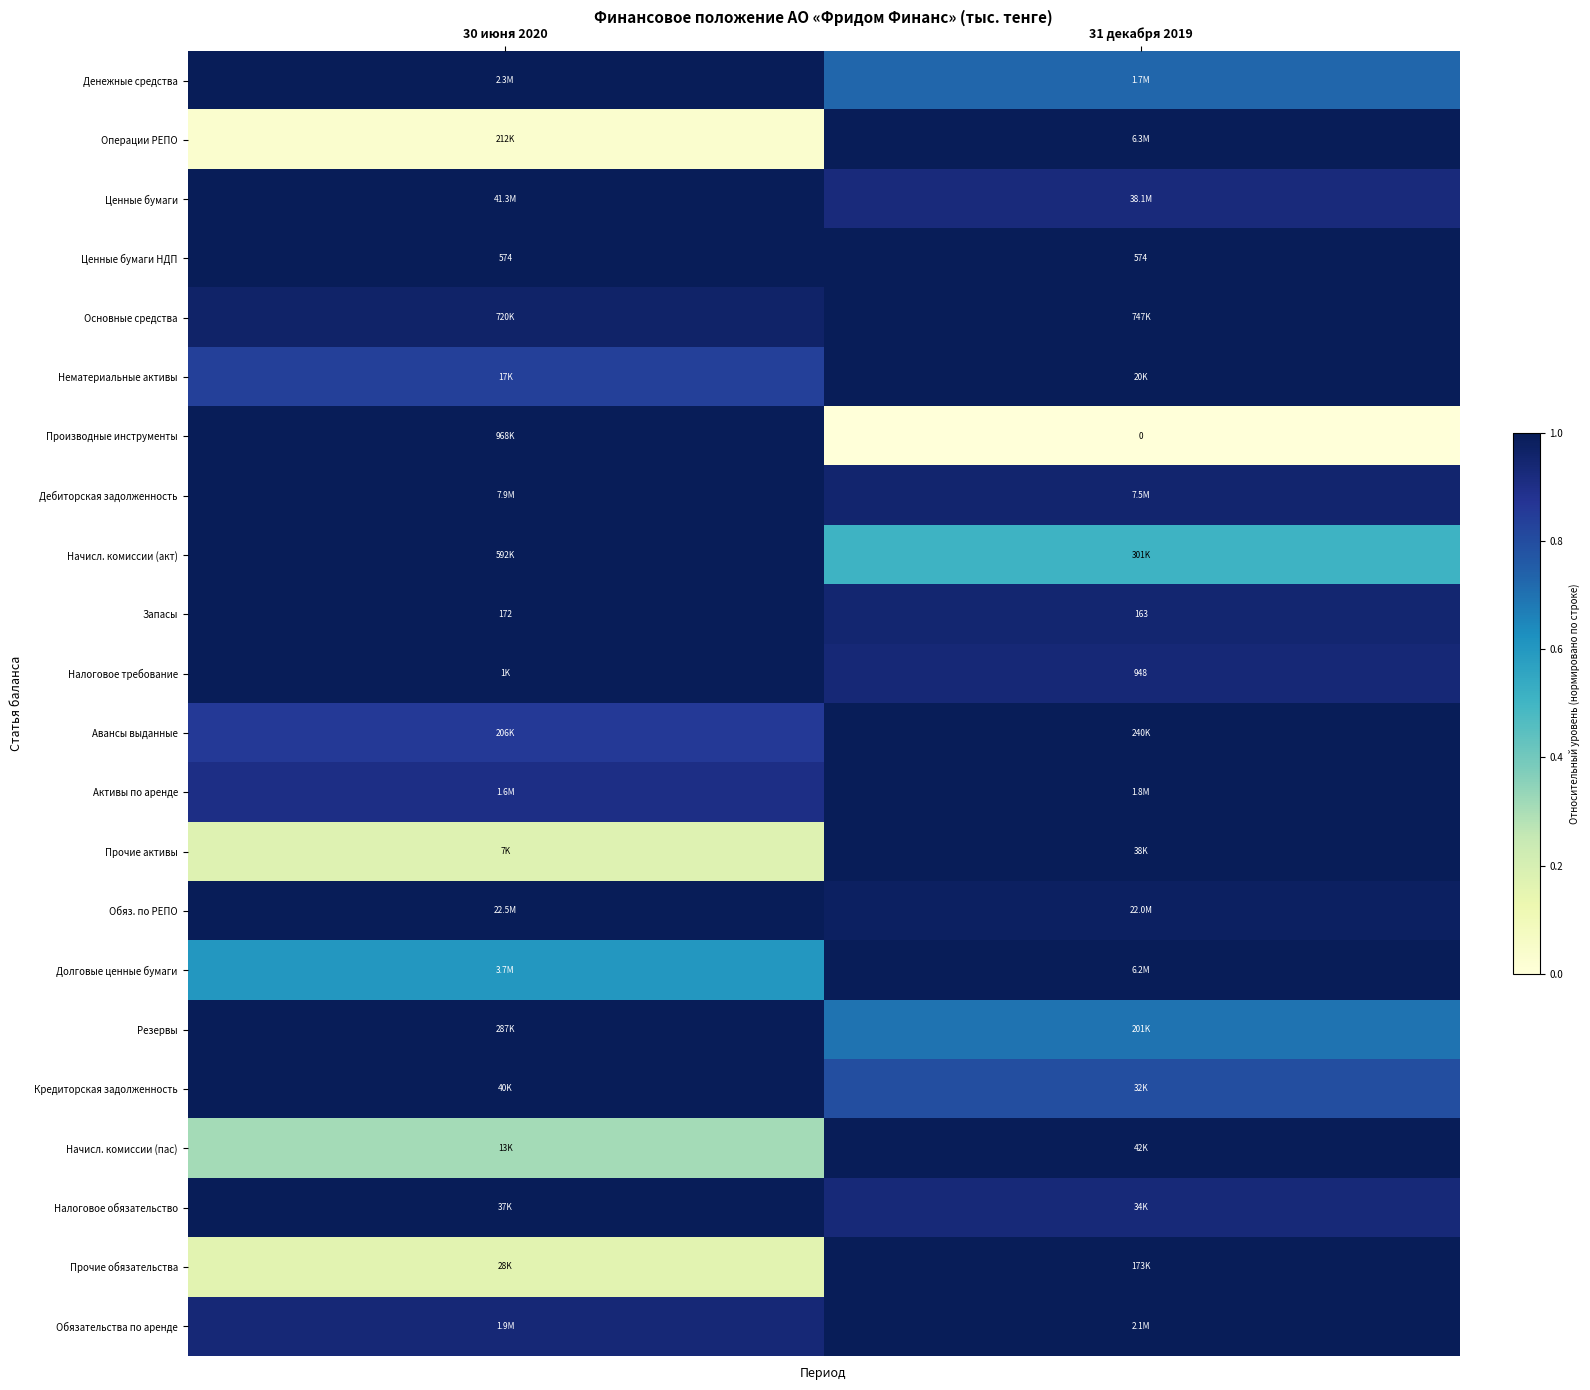

Which category has the lowest value in the Ценные бумаги series?

31 декабря 2019